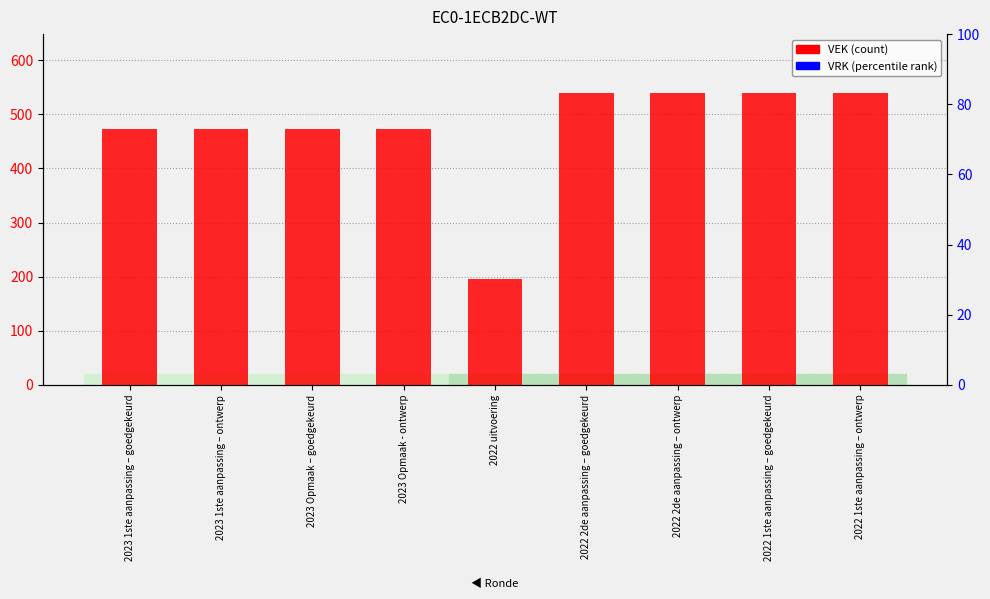

How many VEK values are between 472 and 540?

8